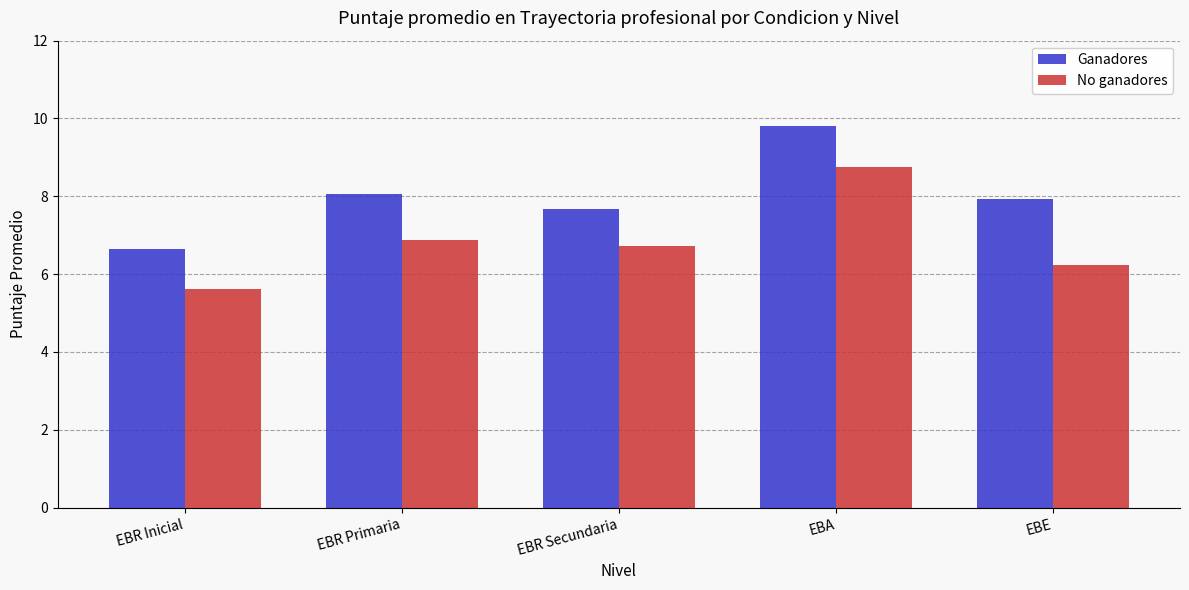

Rank the series at EBR Primaria from lowest to highest value.

No ganadores, Ganadores